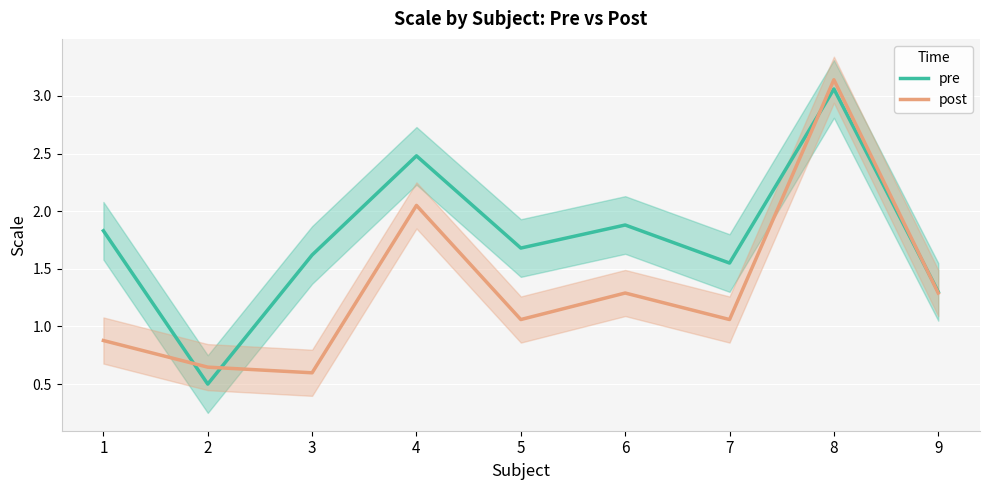

What is the value of the pre point at the 3rd from the left?

1.6